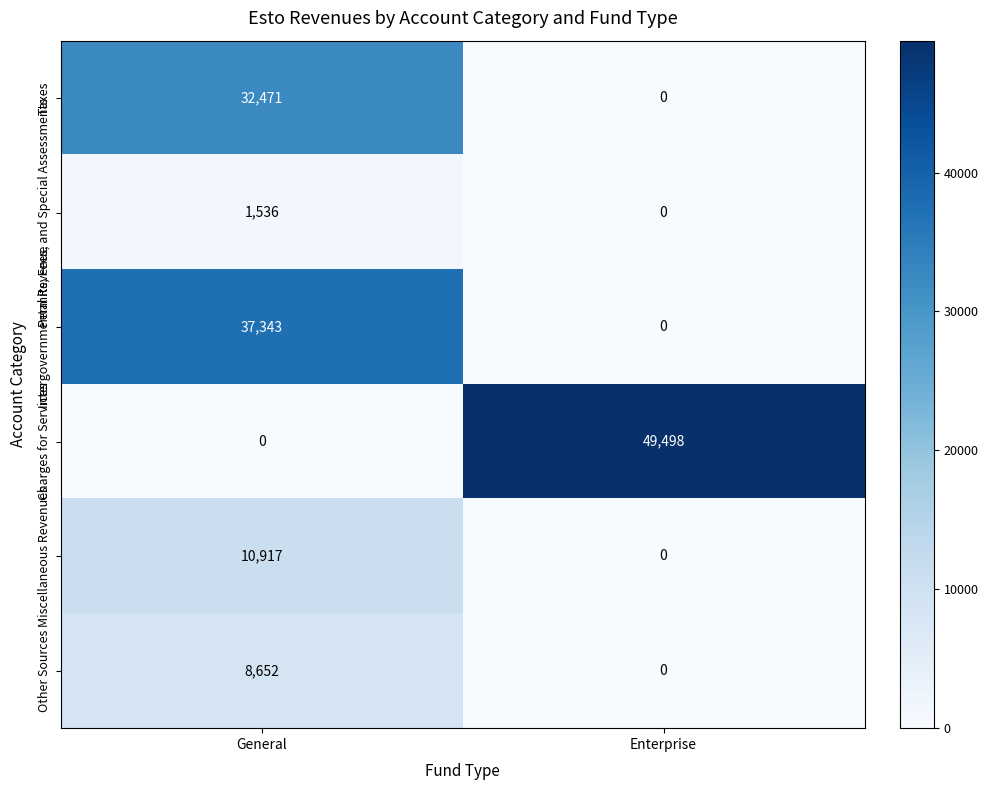

At which label does Other Sources reach its peak?

General